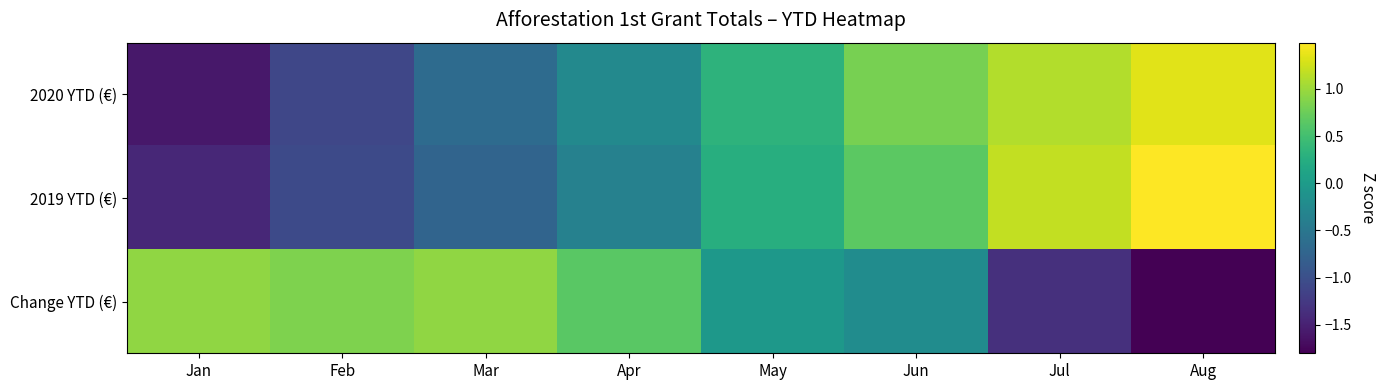

What is the total value across all series at Aug?

1.0